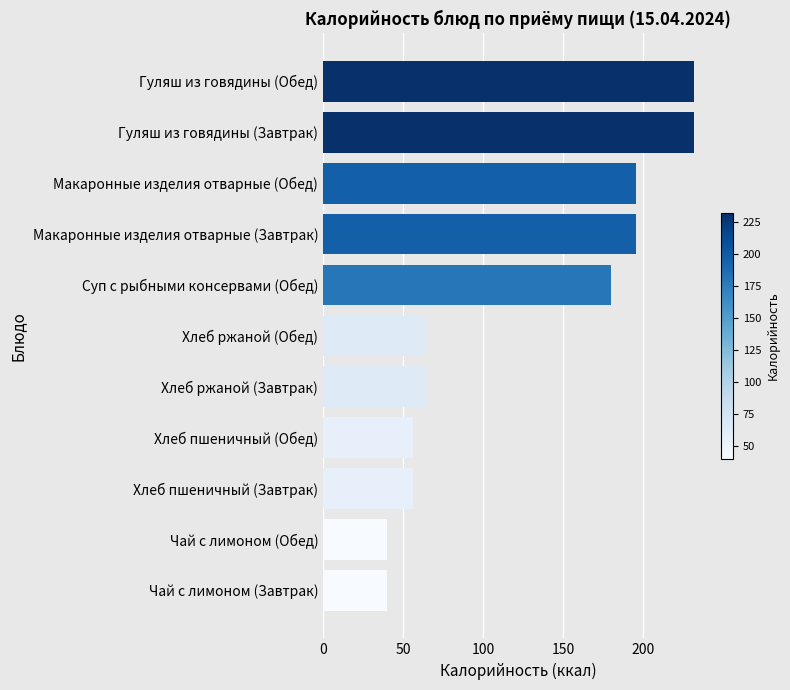

Reading bottom to top, transcribe all the data shown in this chart.

40	40	56	56	64	64	180	196	196	232	232